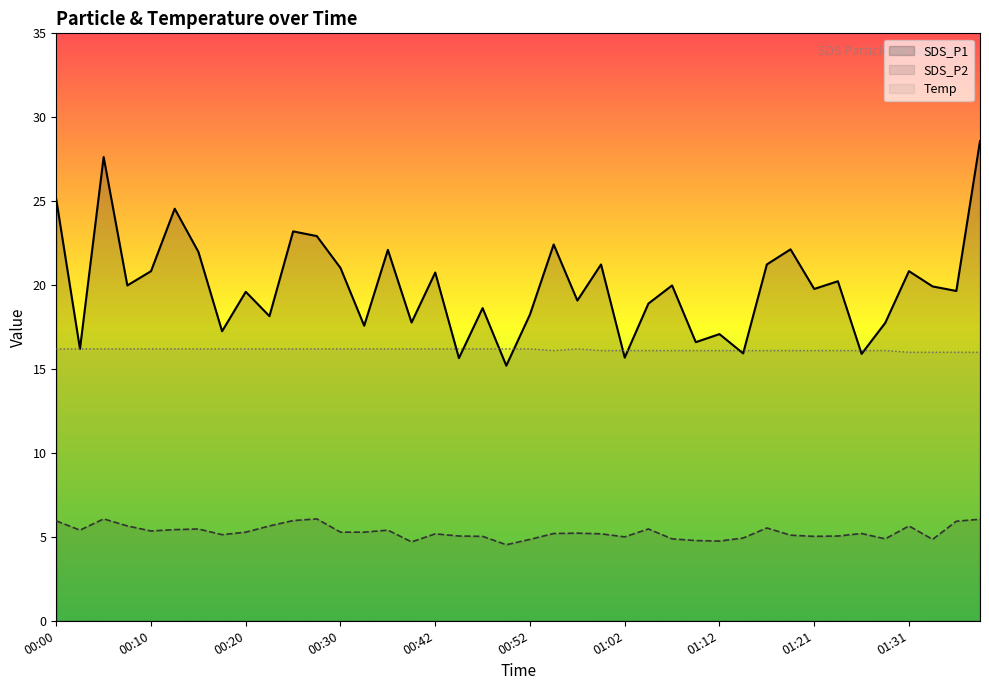

Which series has the largest total across all categories?

SDS_P1